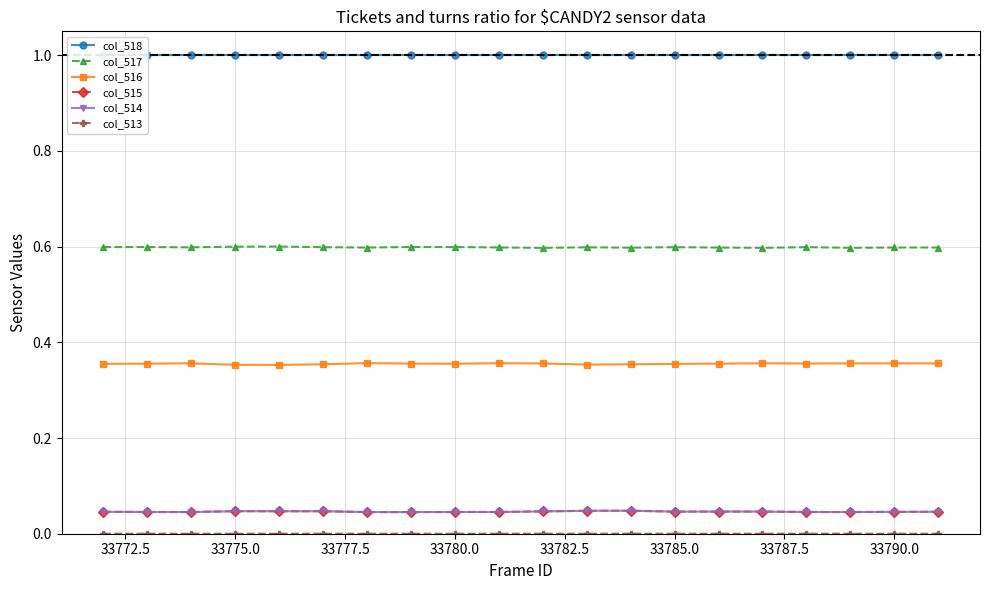

True or false: col_514 has more than 2 interior local peaks.

True